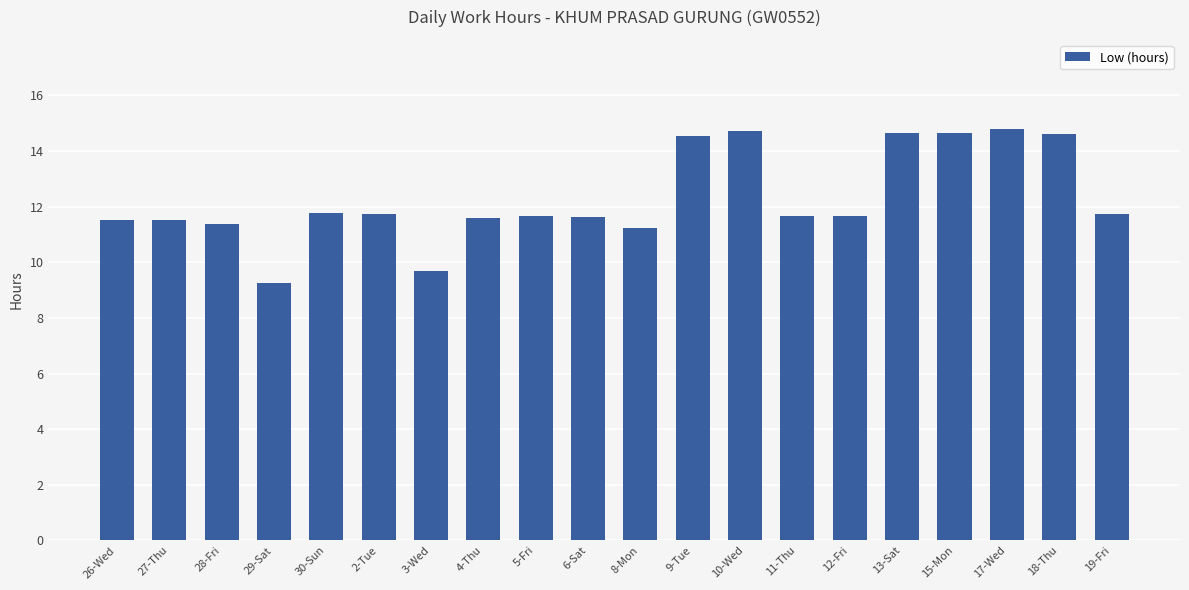

What is the change in value from 28-Fri to 15-Mon?

+3.3